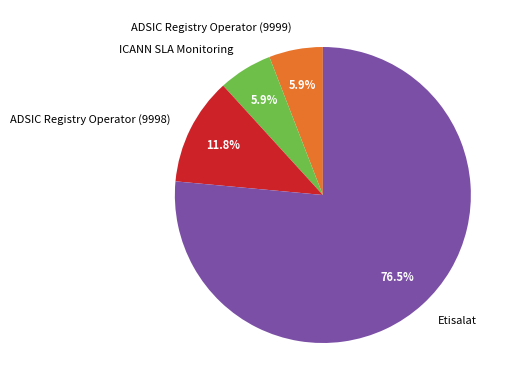

Combined, do Etisalat and ADSIC Registry Operator (9998) account for over 50%?

Yes